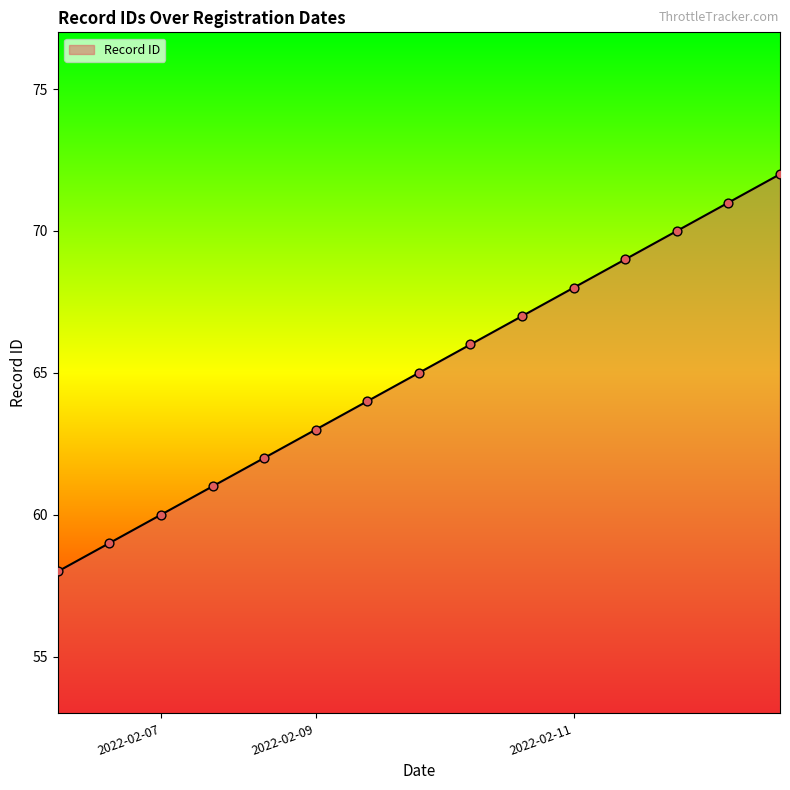

What is the smallest value displayed?

58